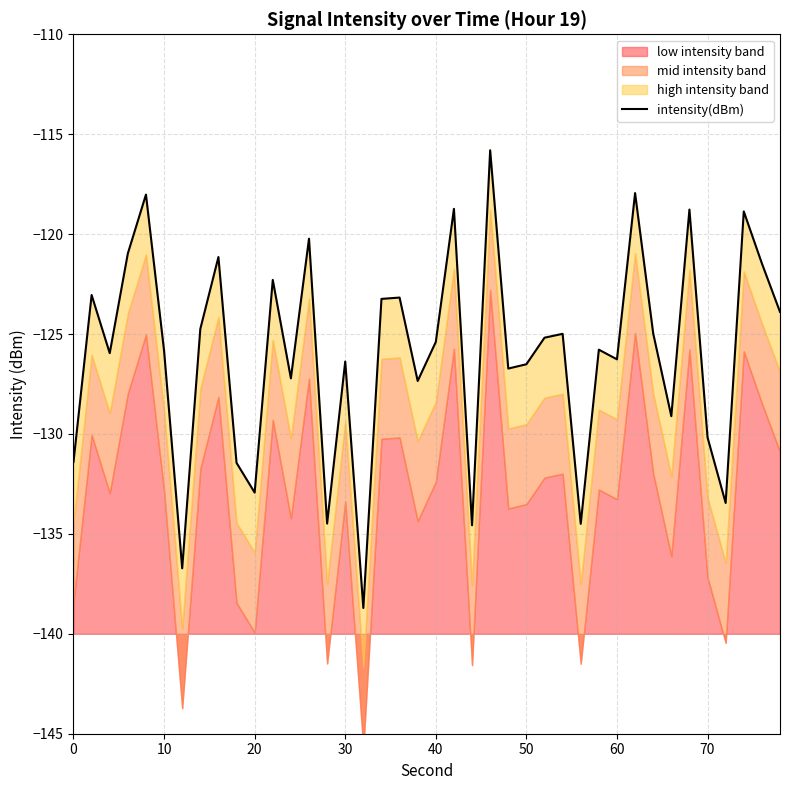

What is the greatest value displayed?

-115.8